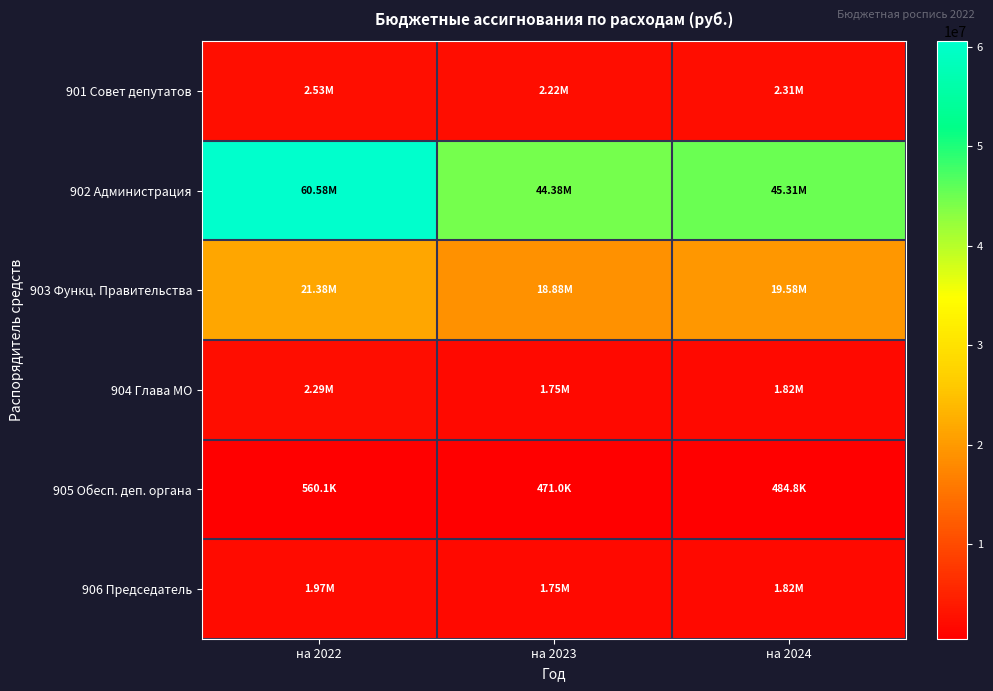

What is the difference between the highest and lowest values at на 2023?

43907080.4